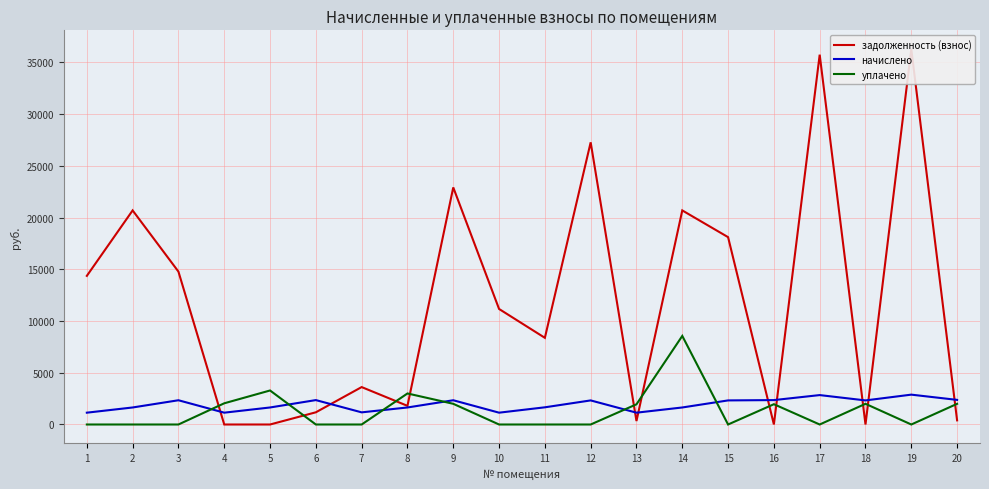

Where does the начислено series first go above 2328?

3